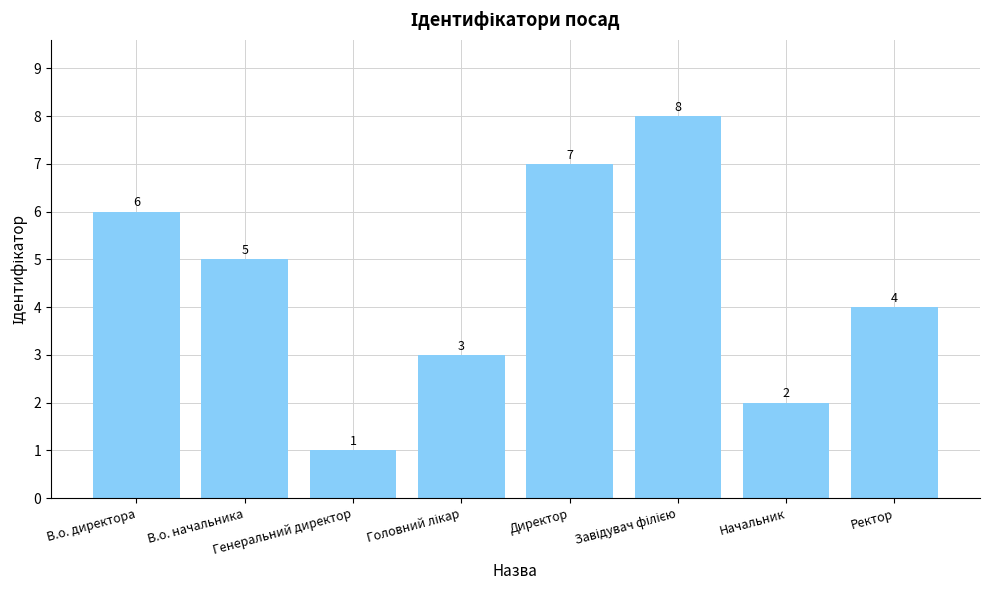

The chart shows a value of 0 at Генеральний директор. True or false?

False